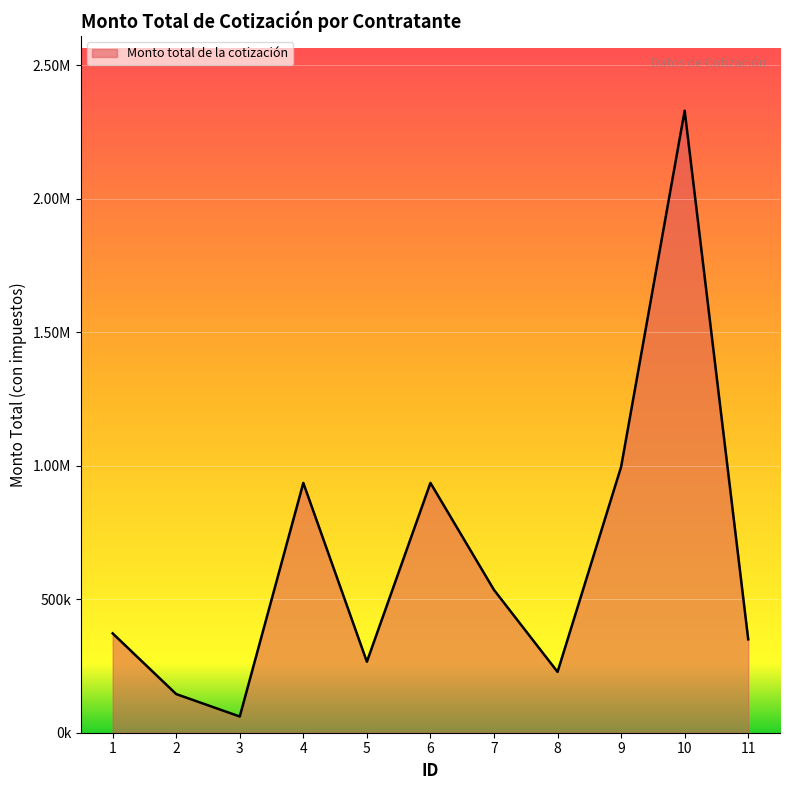

Does the chart display data point markers on the line(s)?

No